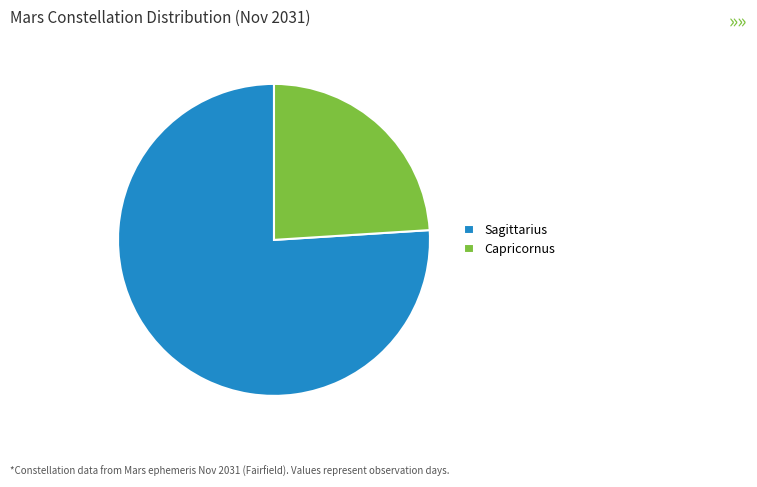

Is it true that Sagittarius is 76% of the pie?

True